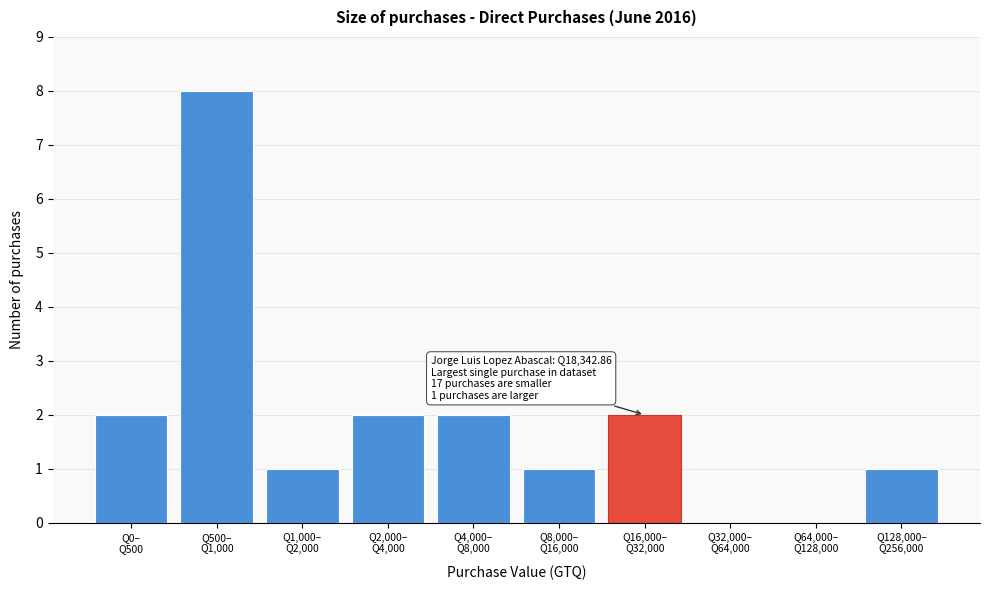

What is the greatest value displayed?

8